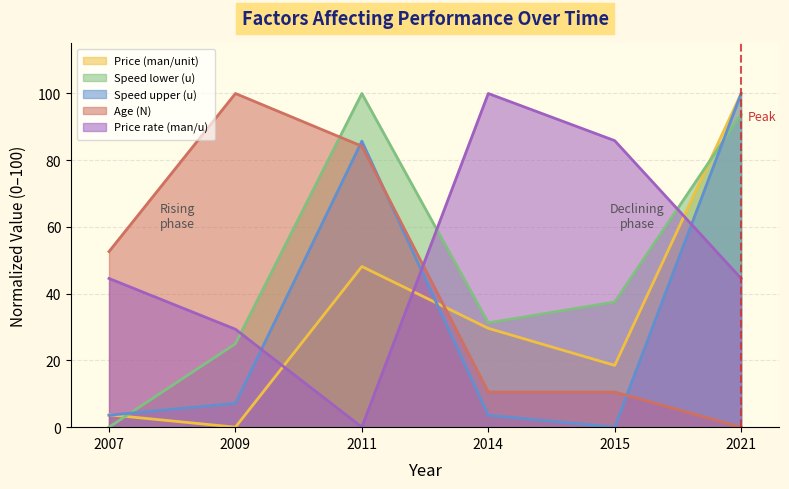

What are all the series names shown in the legend?

Price (man/unit), Speed lower (u), Speed upper (u), Age (N), Price rate (man/u)